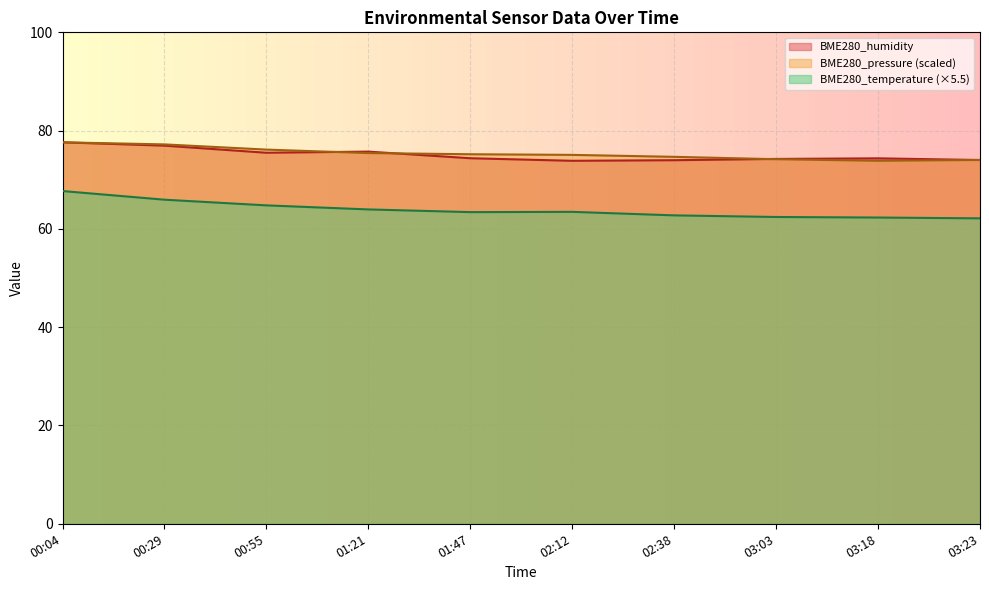

How many data points does each series have?

10